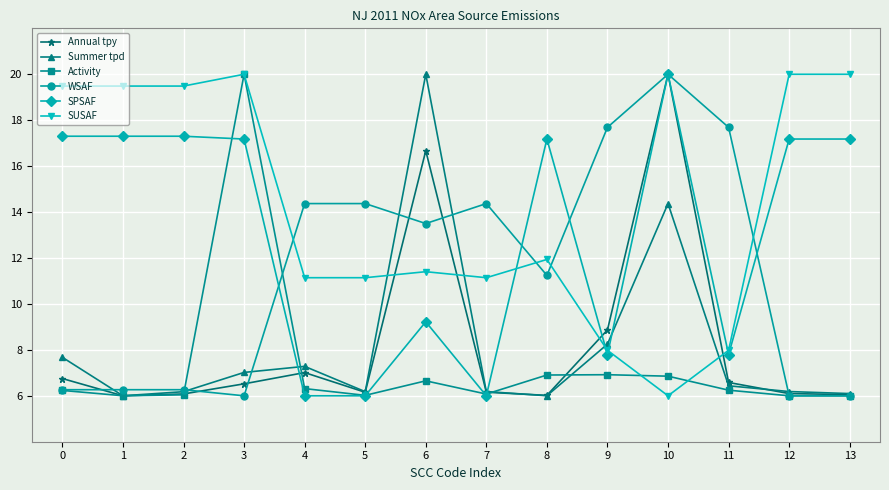

Where is the first local maximum for Annual tpy?

4